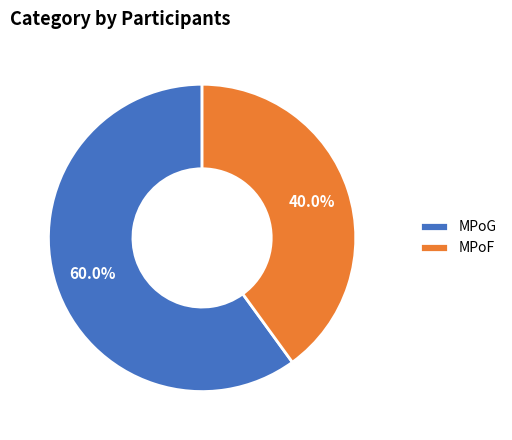

Which slice represents more than half of the pie?

MPoG